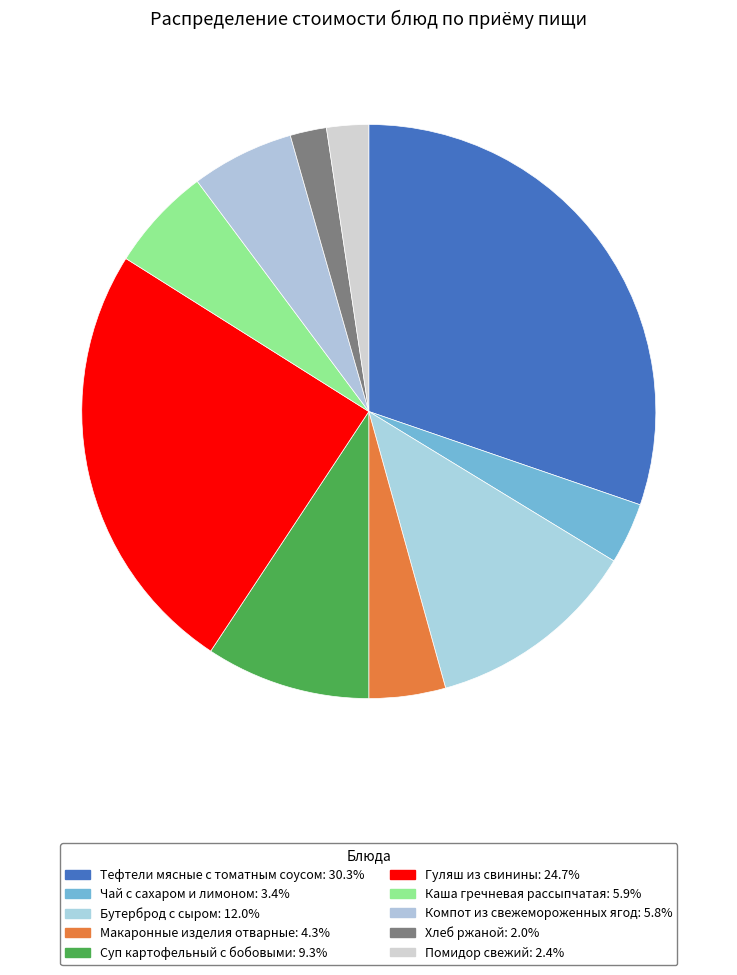

To the nearest percent, what is the combined percentage of Хлеб ржаной and Помидор свежий?

4%